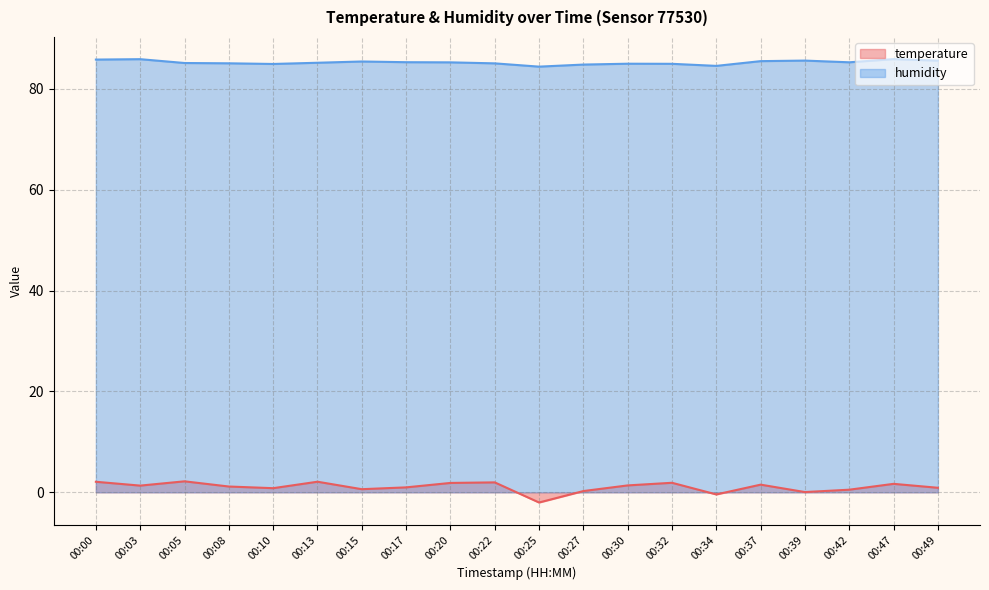

What value does the humidity series have at 00:05?

85.1